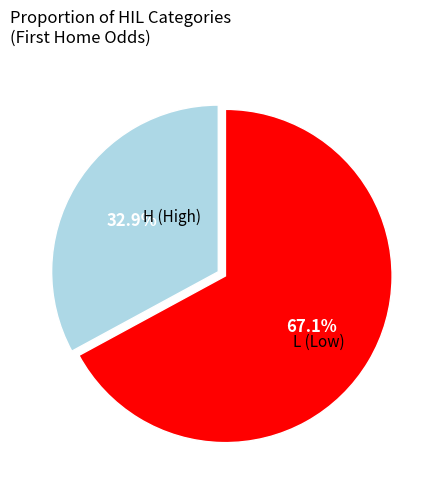

Does any single category account for the majority?

Yes